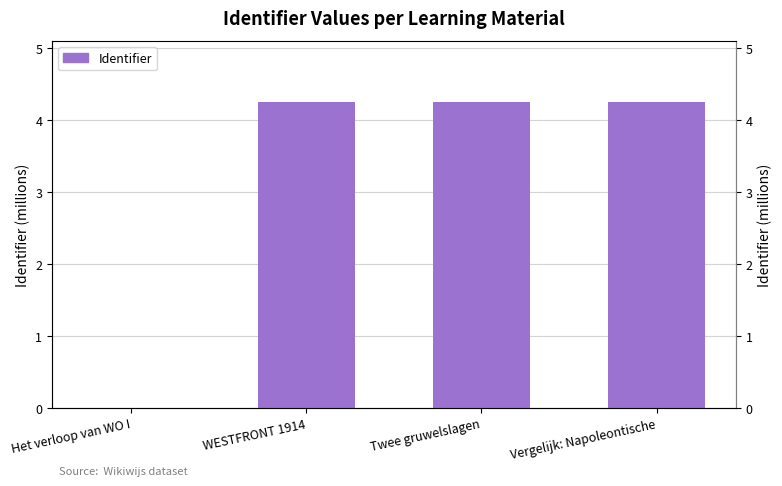

True or false: the data shows 1.6 at WESTFRONT 1914.

False